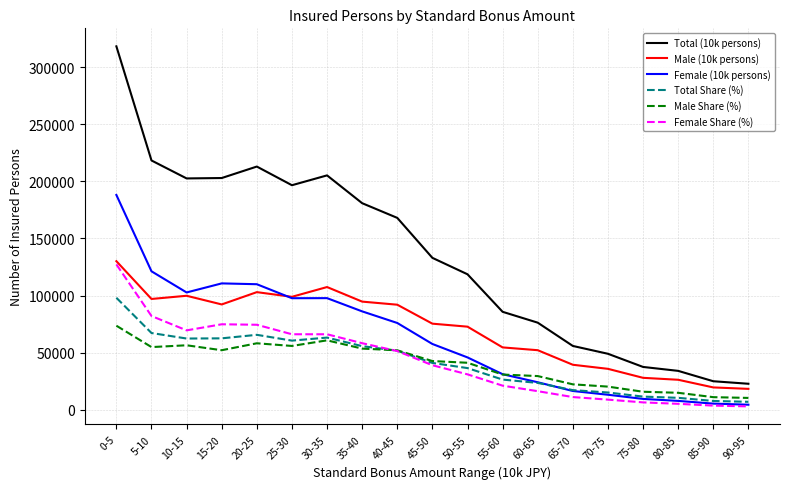

Is it true that Total Share (%) equals 15136.4 at 70-75?

True